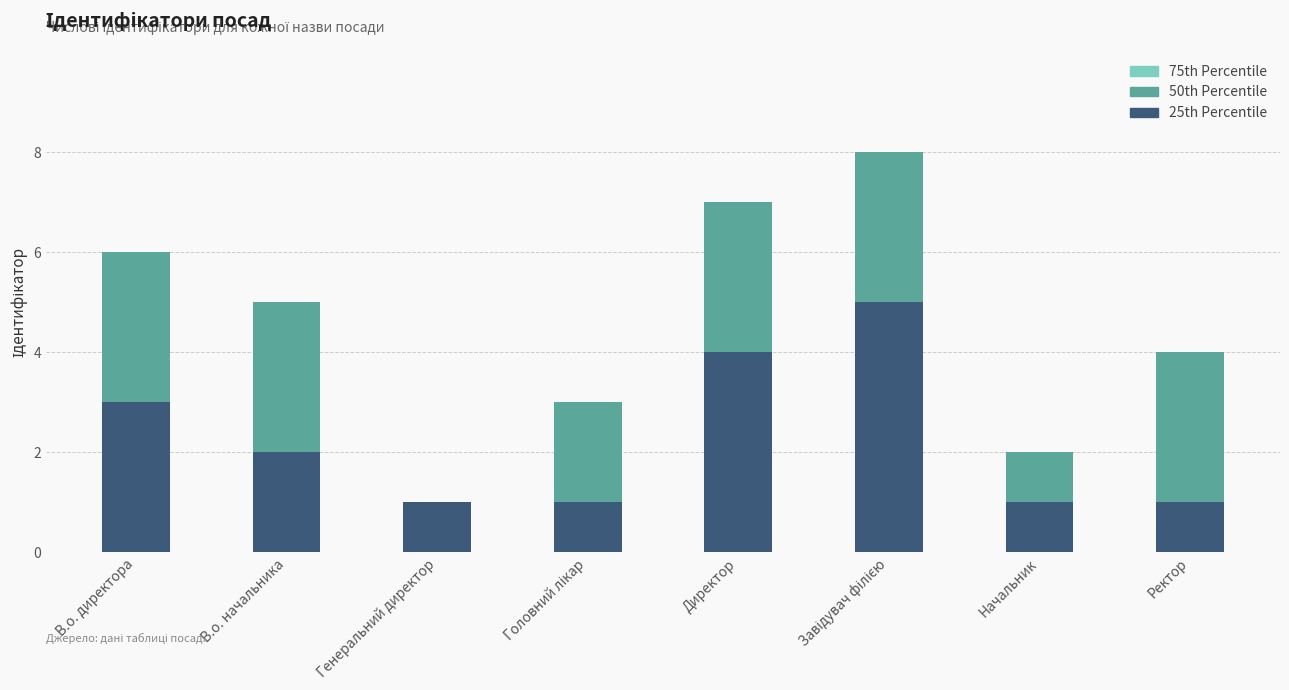

What is the total value across all series at В.о. начальника?

5